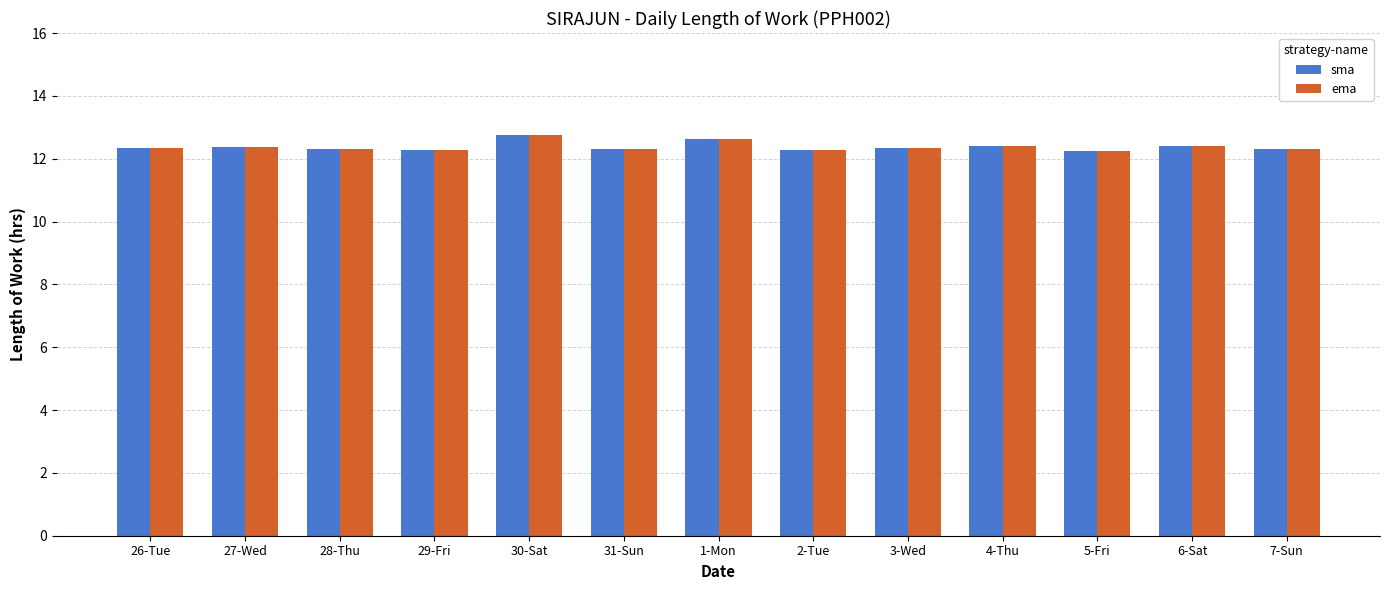

What is the highest value of the ema series?

12.8